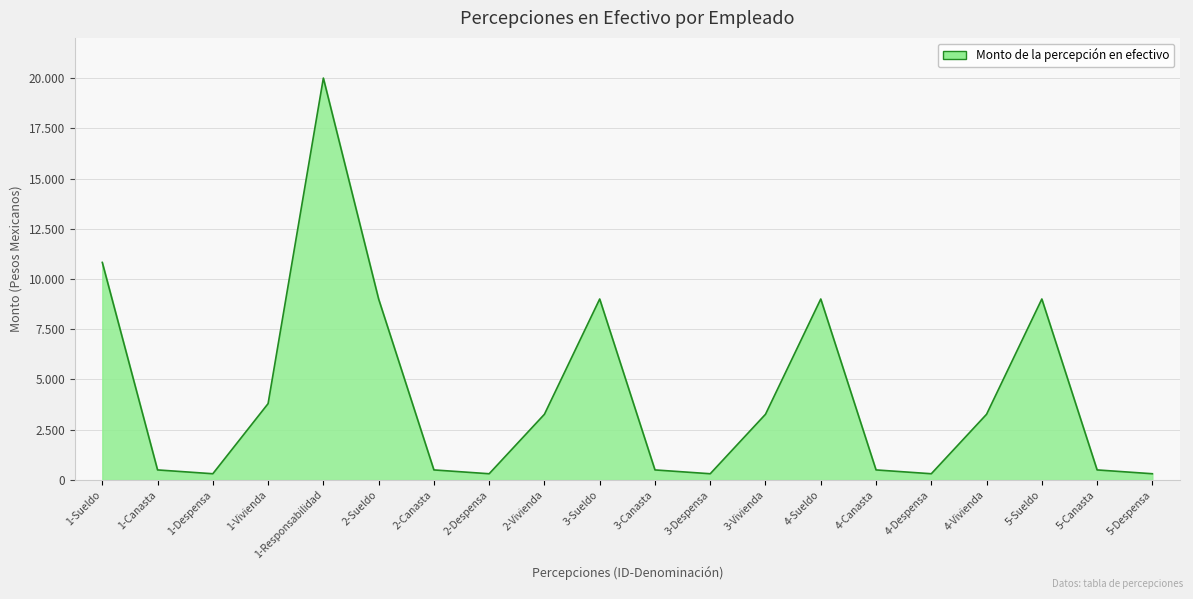

Where is the first local maximum?

1-Responsabilidad